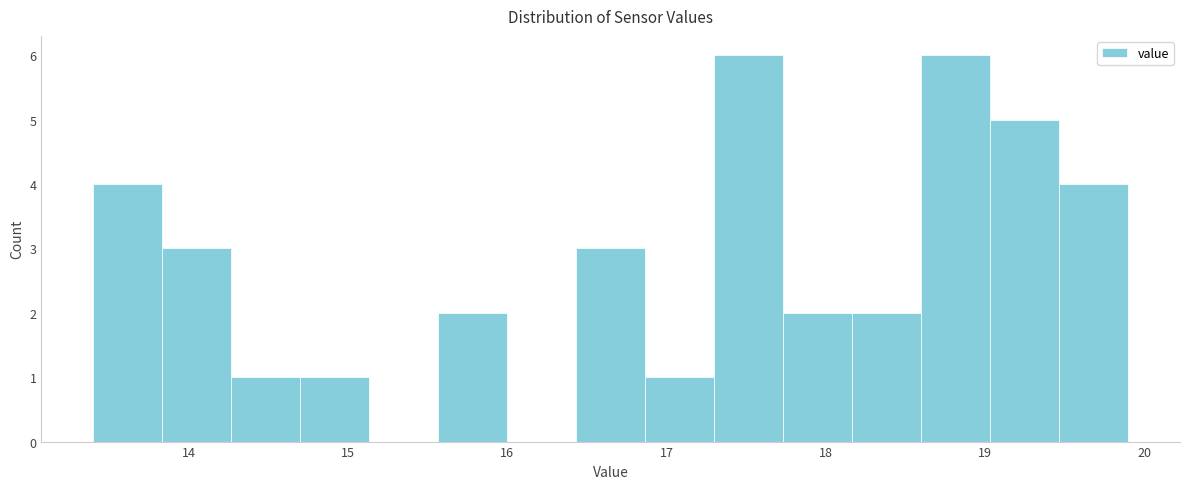

Reading left to right, list every bar in this chart as the range it spans on the x-axis followed by its height. Neither the bar edges nor the heights are printed on the chart, so give them approximately, as read against the axes.

13.4 to 13.8: 4
13.8 to 14.3: 3
14.3 to 14.7: 1
14.7 to 15.1: 1
15.1 to 15.6: 0
15.6 to 16.0: 2
16.0 to 16.4: 0
16.4 to 16.9: 3
16.9 to 17.3: 1
17.3 to 17.7: 6
17.7 to 18.2: 2
18.2 to 18.6: 2
18.6 to 19.0: 6
19.0 to 19.5: 5
19.5 to 19.9: 4